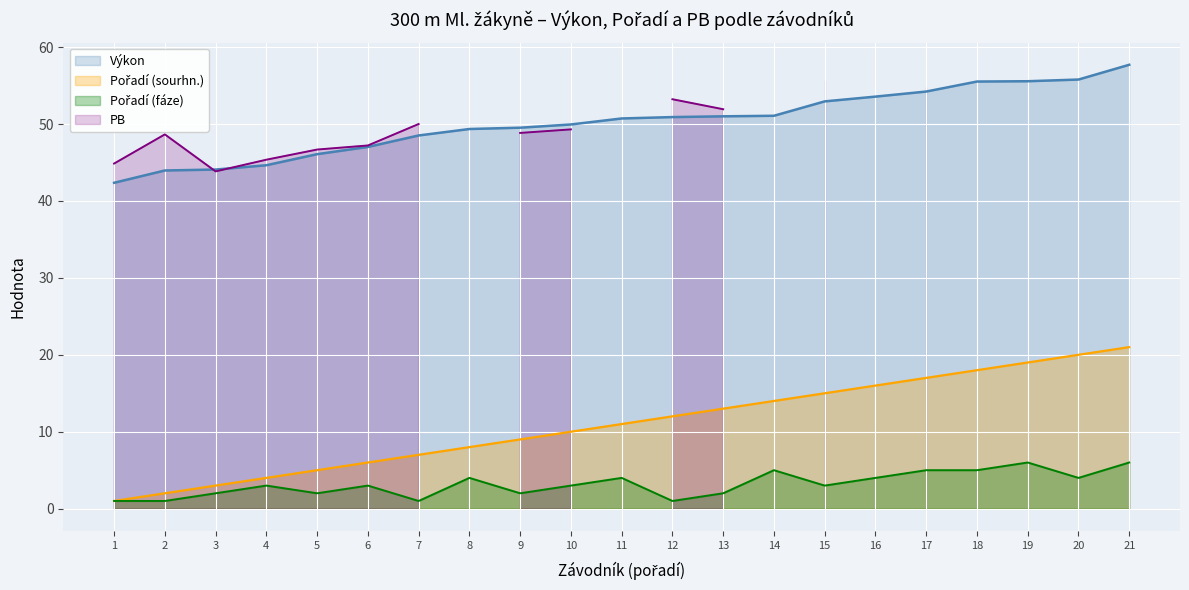

The value of Výkon at 17 is 54.2. True or false?

True